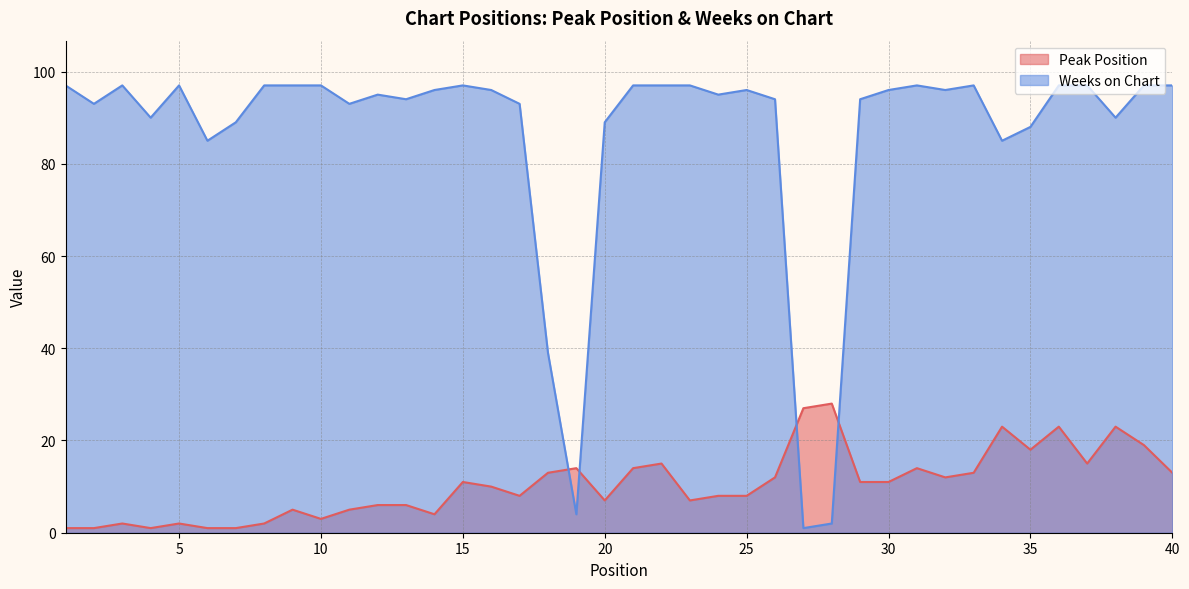

Where does the Peak Position series first go above 11?

18